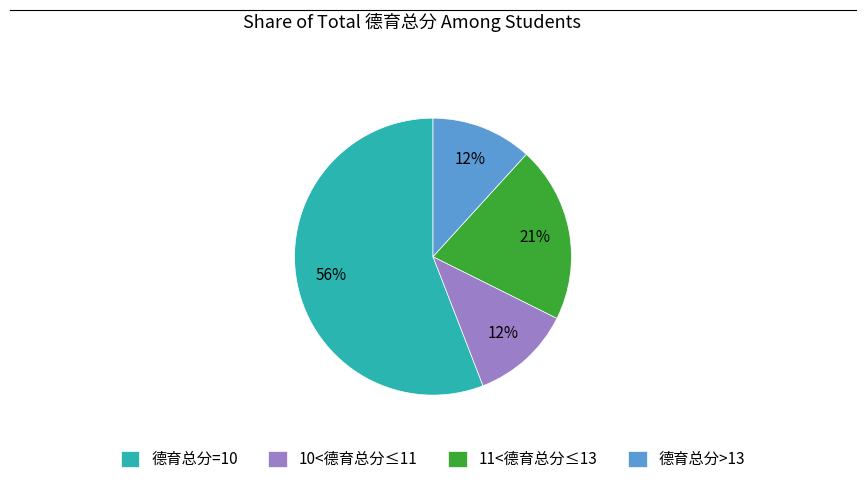

Does any single category account for the majority?

Yes